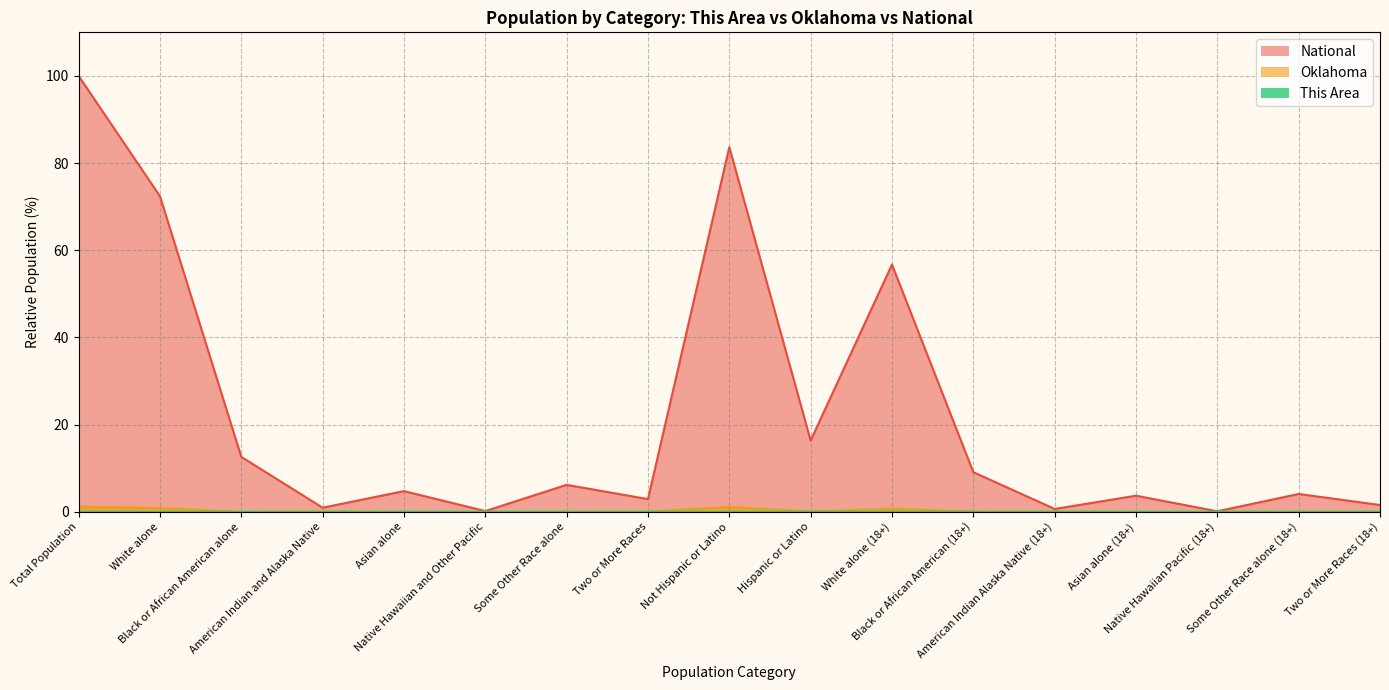

What is the highest value of the National series?

100.0